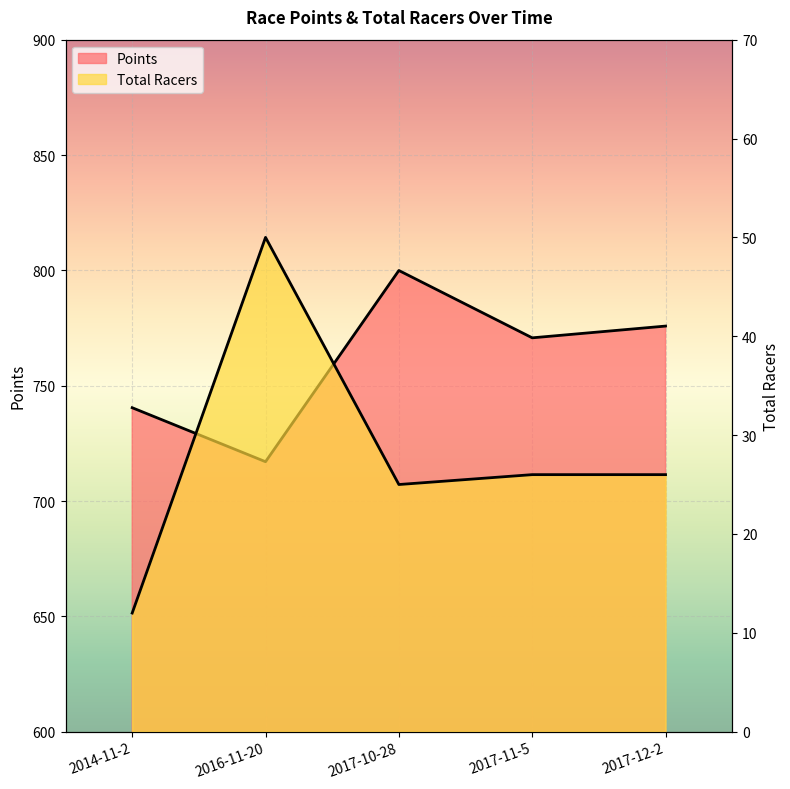

What is the sum of all Total Racers values?

139.0